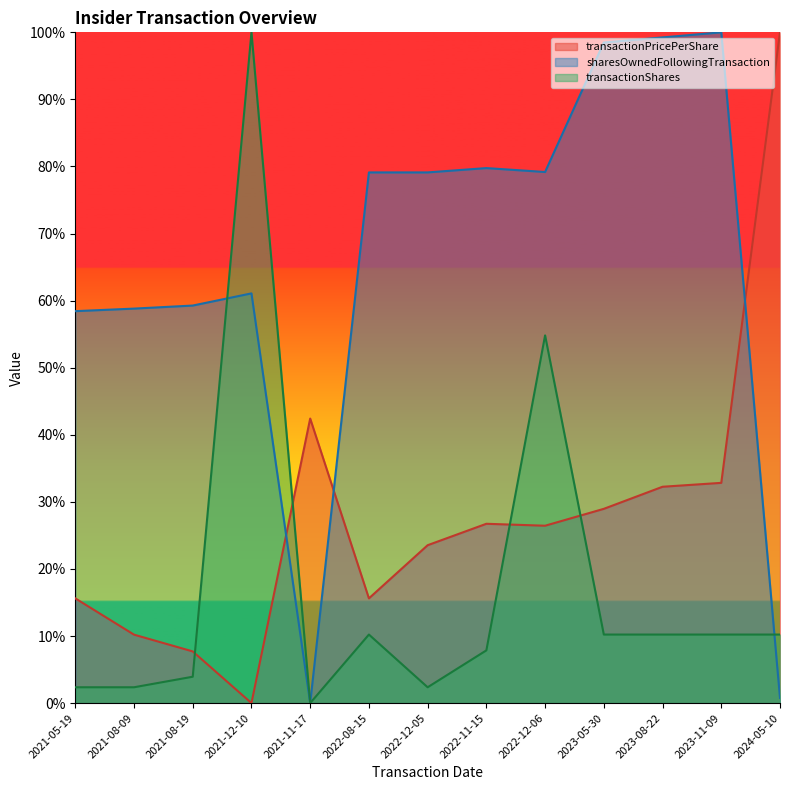

At which category is the sum across all series the highest?

2021-12-10